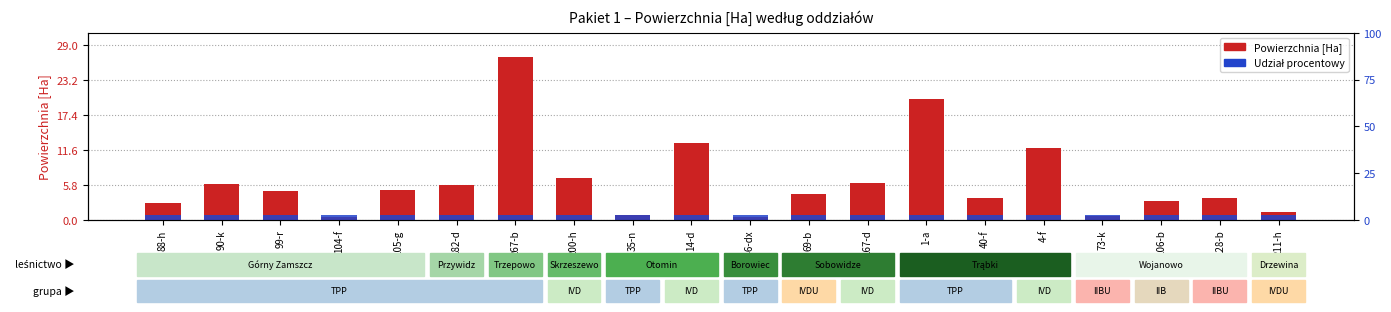

Which series has the widest spread of values?

Powierzchnia [Ha]